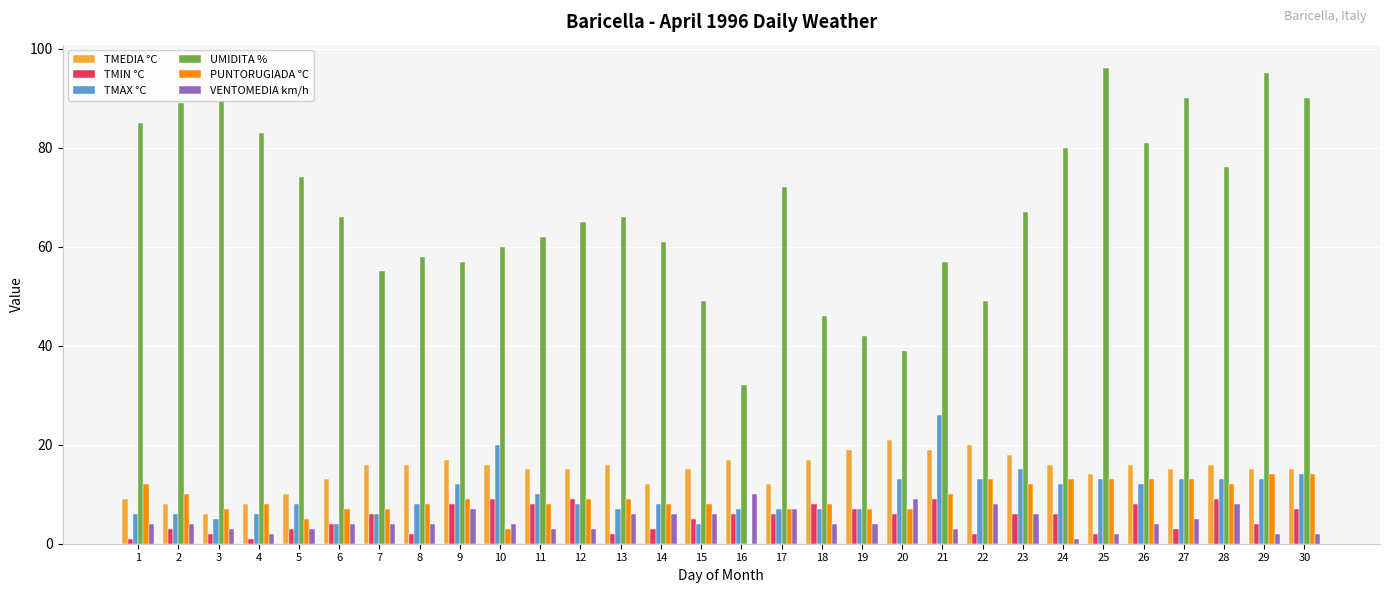

Which series has the largest total across all categories?

UMIDITA %